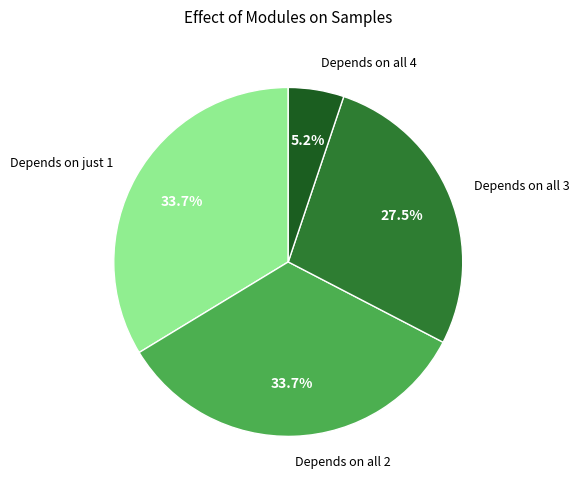

Which category has the smallest portion of the pie?

Depends on all 4